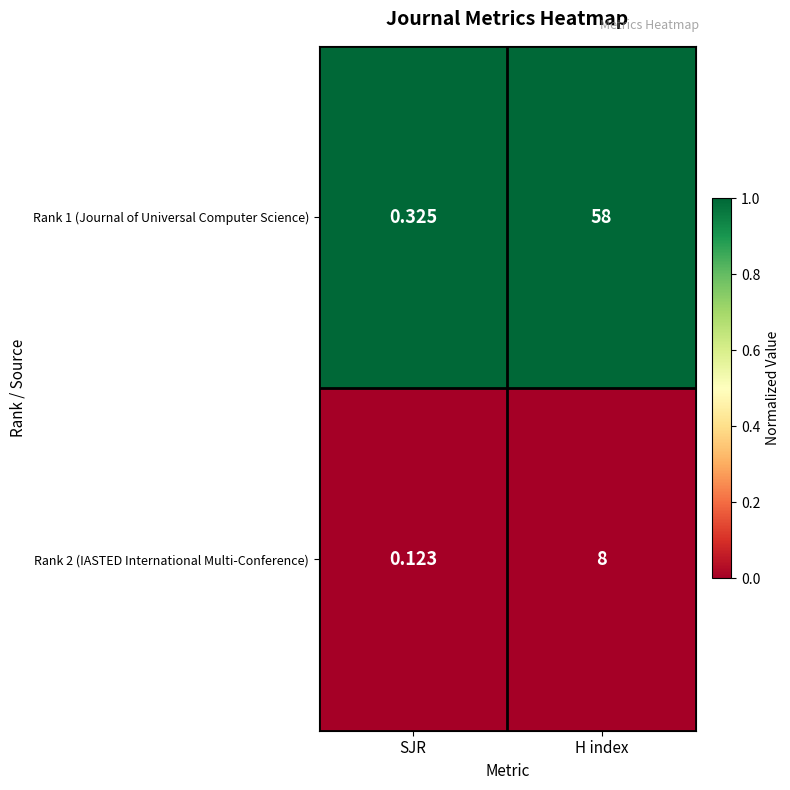

Which series has the widest spread of values?

Rank 1 (Journal of Universal Computer Science)